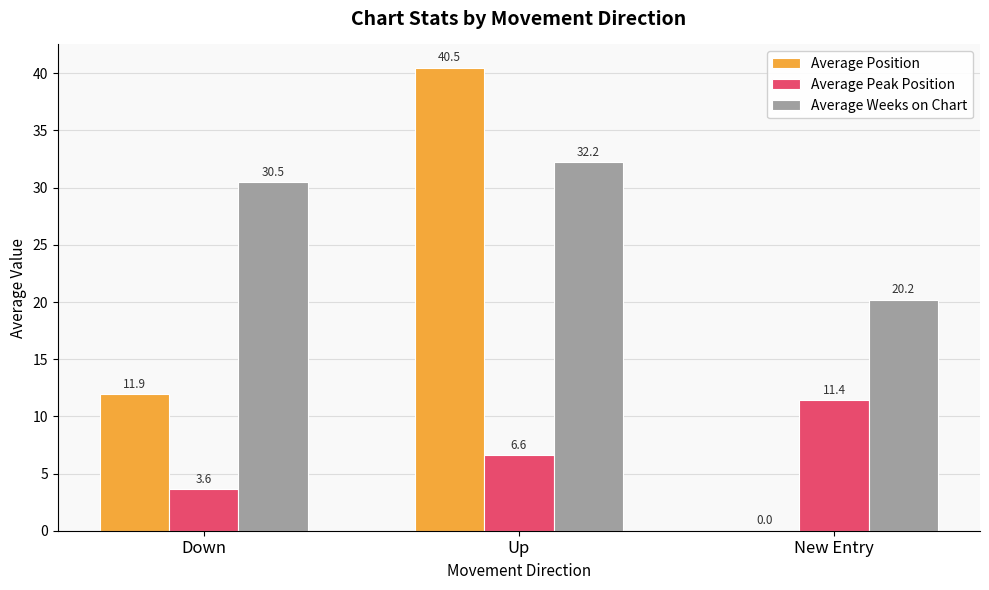

How many positive values does the Average Position series have?

2